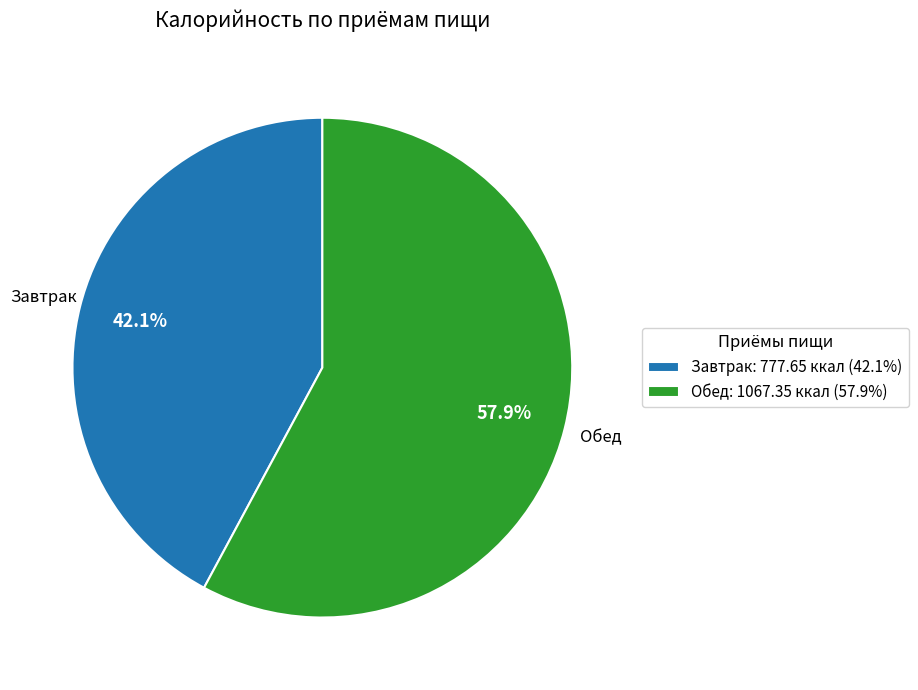

Count the number of slices in the pie.

2